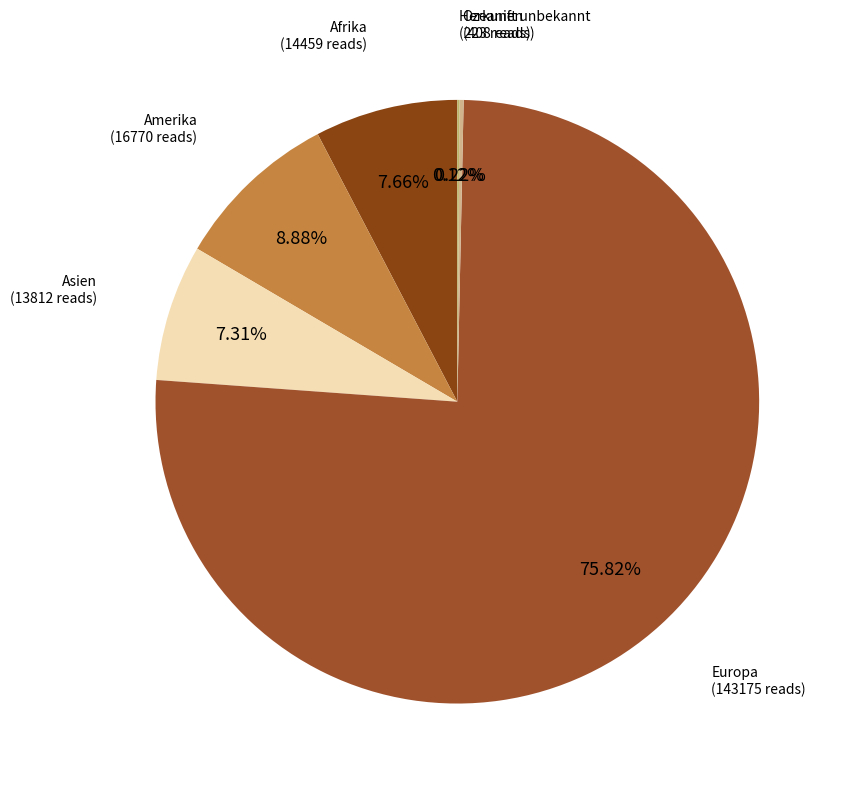

How many segments does this pie chart have?

6